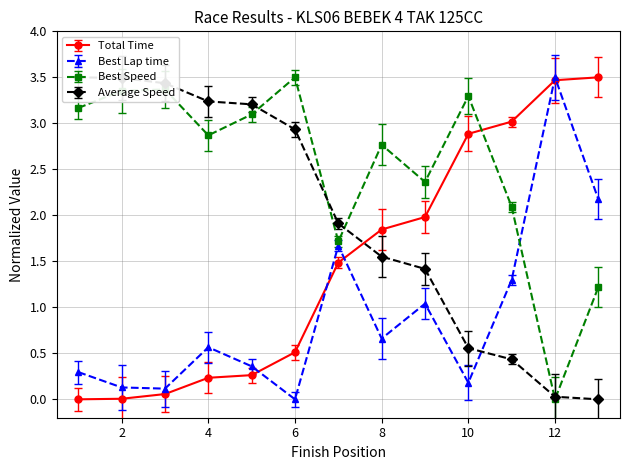

How many times do Total Time and Best Speed cross each other?

1